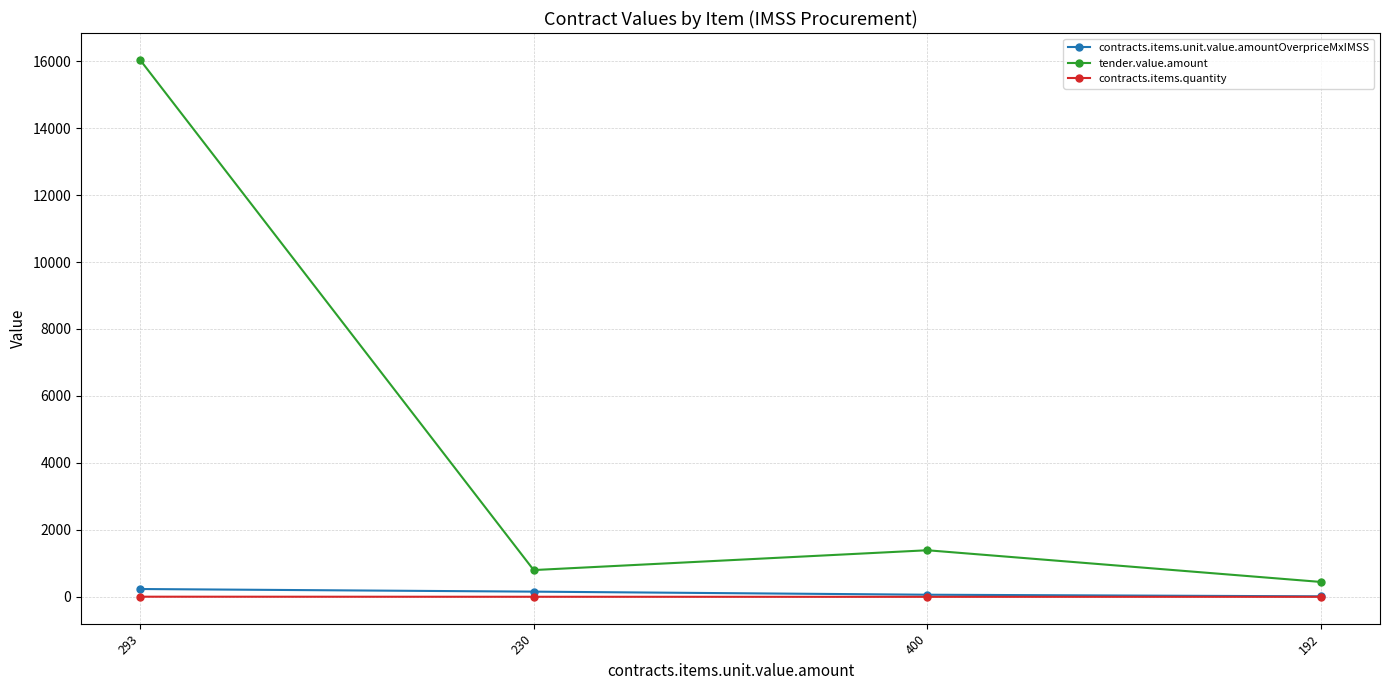

What is the greatest value displayed?

16037.0